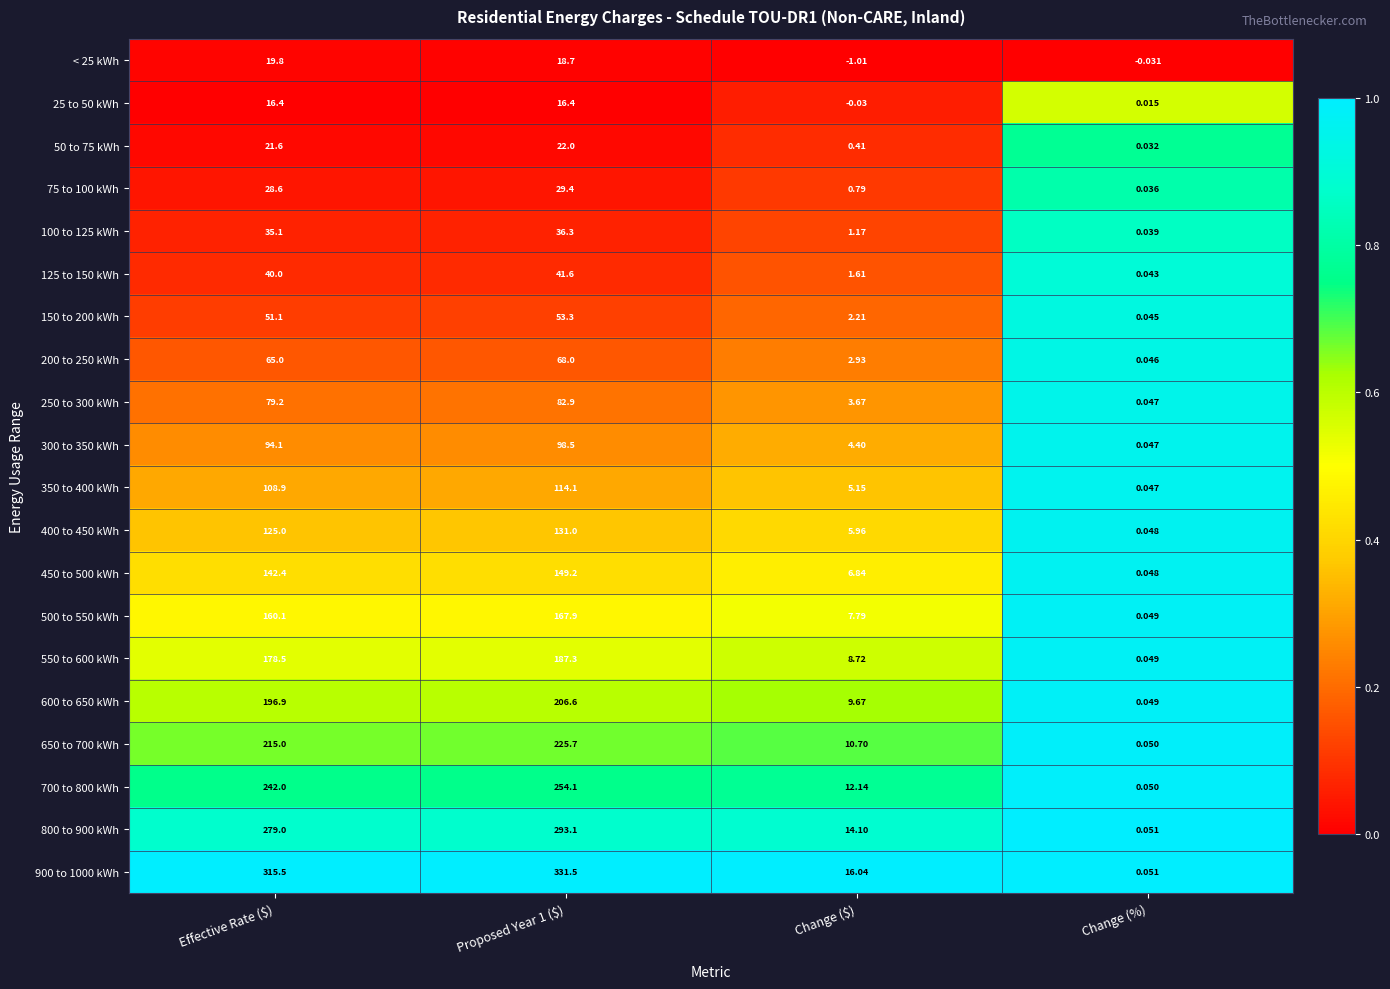

Where is 300 to 350 kWh nearest to the value 49?

Change ($)